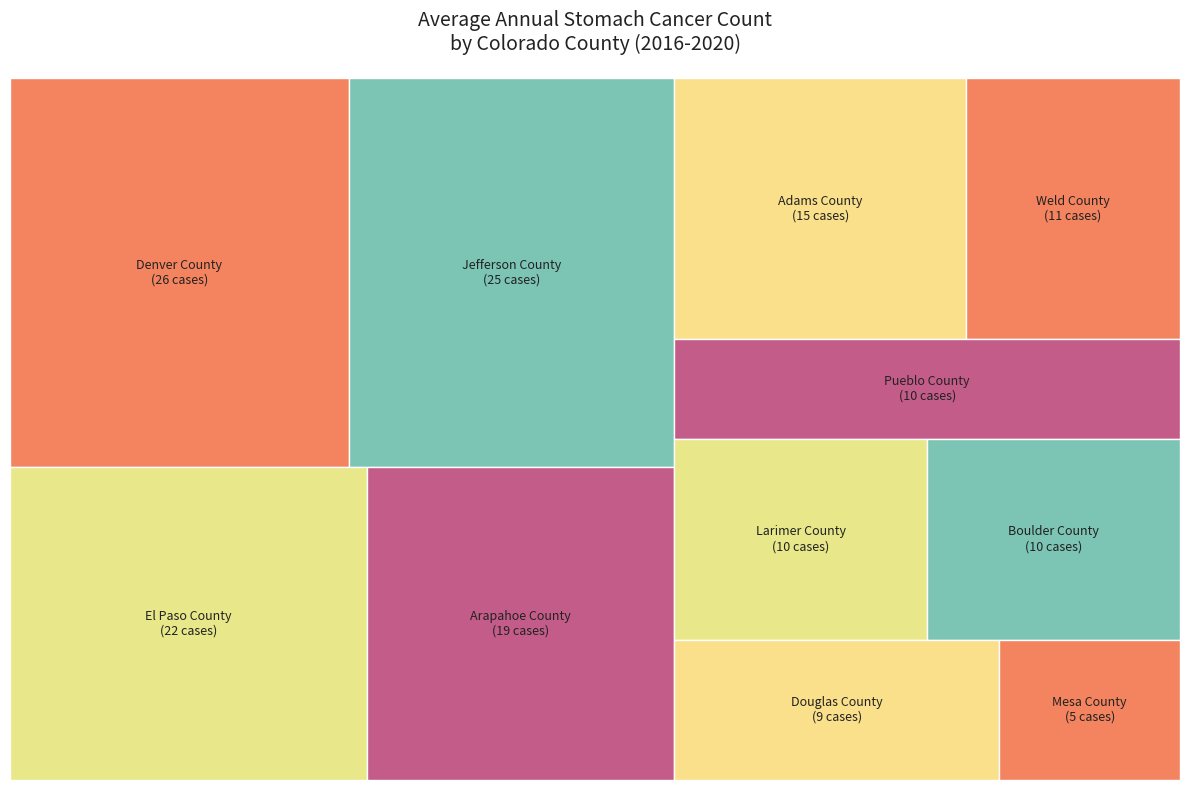

Which has a higher value, Denver County or Mesa County?

Denver County